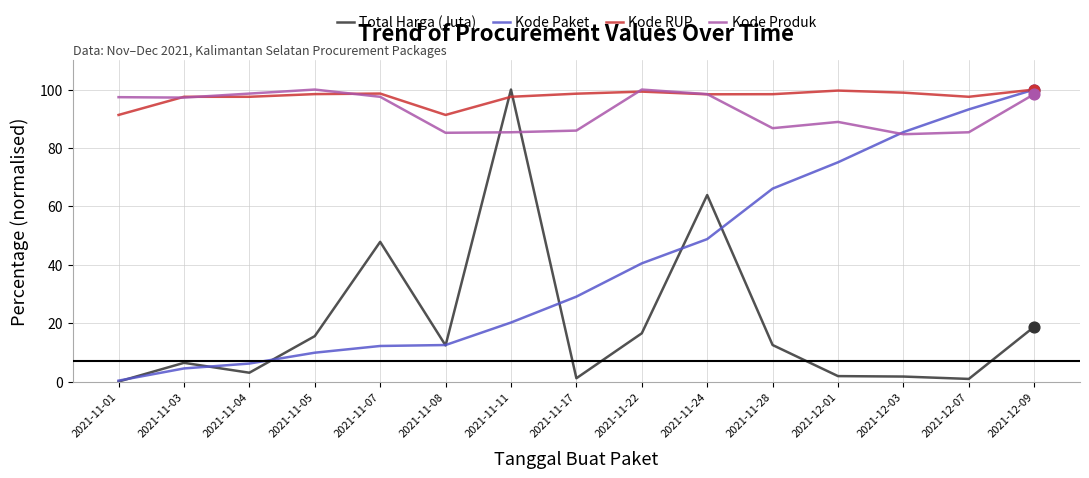

Between 2021-11-03 and 2021-11-17, which series saw the biggest shift?

Kode Paket